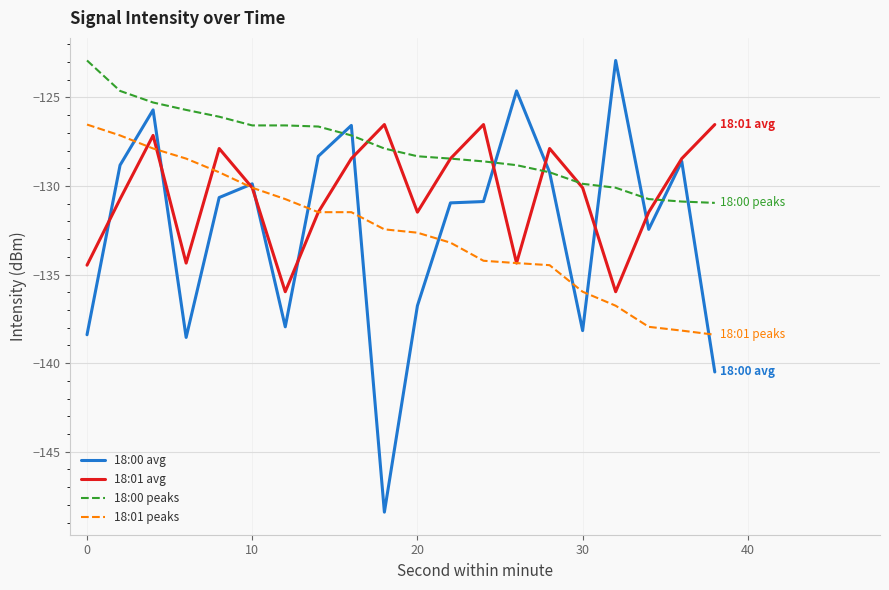

What is the minimum value shown in the chart?

-148.4